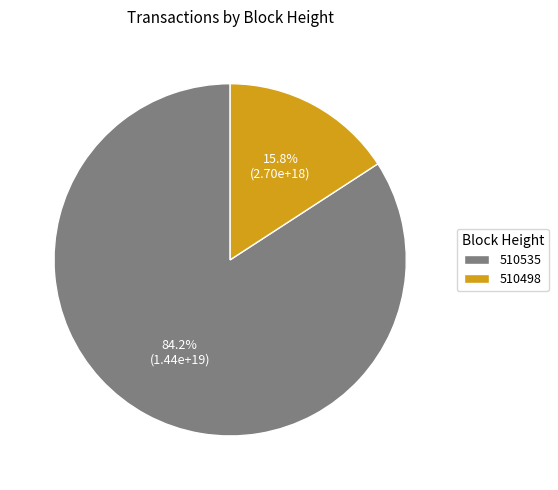

To the nearest percent, what is the difference between the largest and smallest slice percentages?

68%